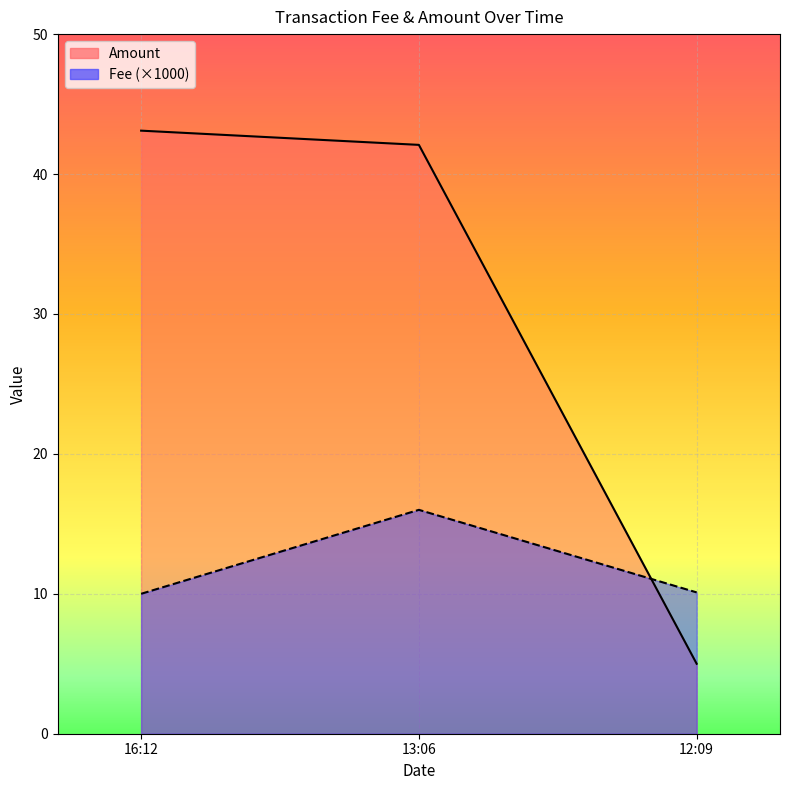

What is the minimum value for Fee (×1000)?

10.0